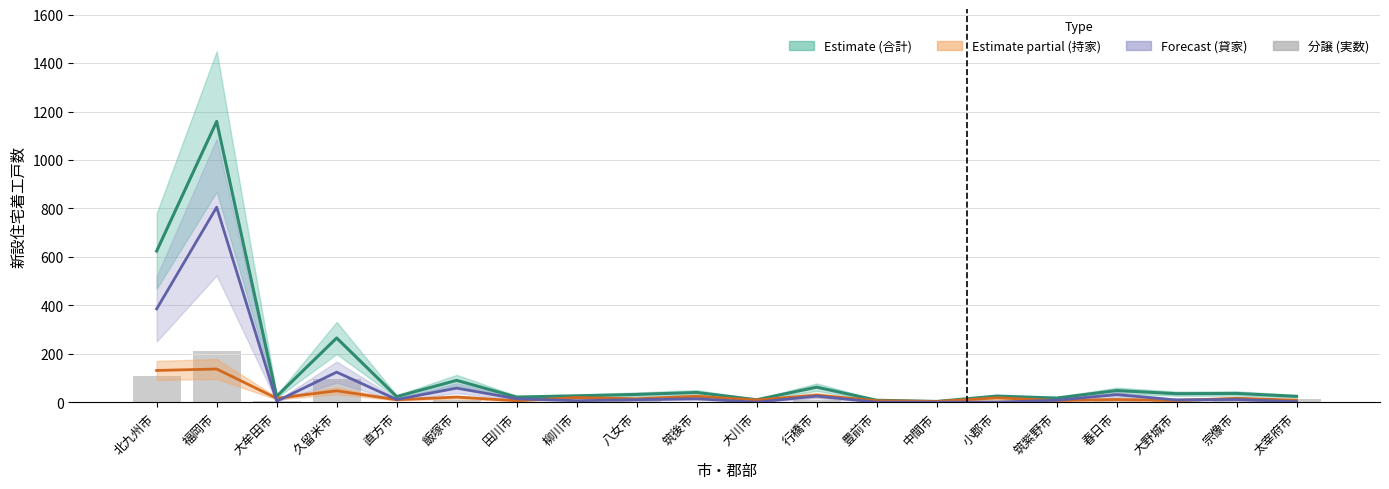

What is the spread (max minus min) of values at 田川市?

21